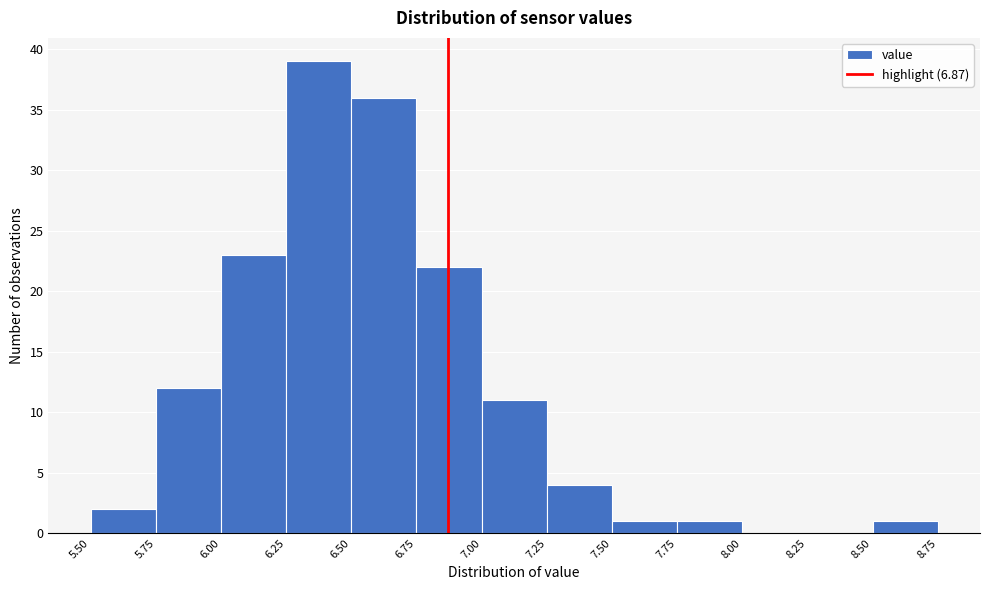

Reading left to right, transcribe this chart: for each bar, give the range it covers on the x-axis and its height. The values are not printed on the chart, so give them approximately, as read against the axis.

5.50 to 5.75: 2
5.75 to 6.00: 12
6.00 to 6.25: 23
6.25 to 6.50: 39
6.50 to 6.75: 36
6.75 to 7.00: 22
7.00 to 7.25: 11
7.25 to 7.50: 4
7.50 to 7.75: 1
7.75 to 8.00: 1
8.00 to 8.25: 0
8.25 to 8.50: 0
8.50 to 8.75: 1